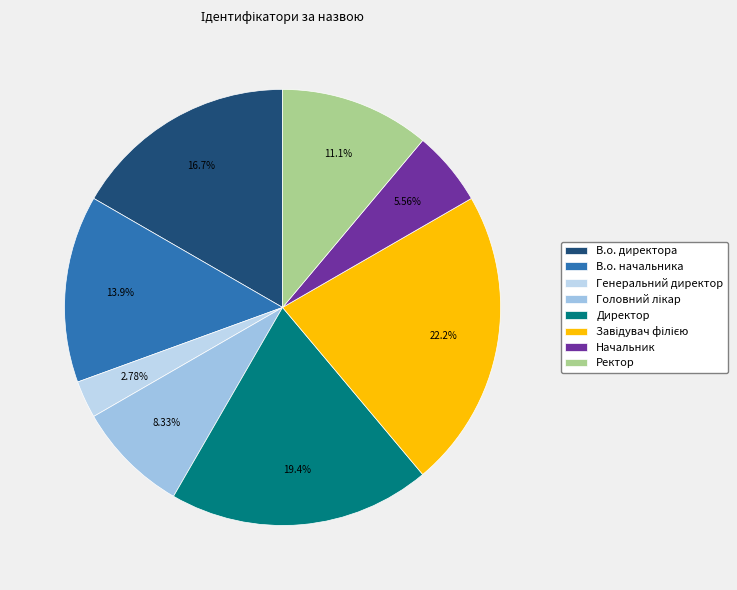

What is the change in value from В.о. начальника to Ректор?

-1